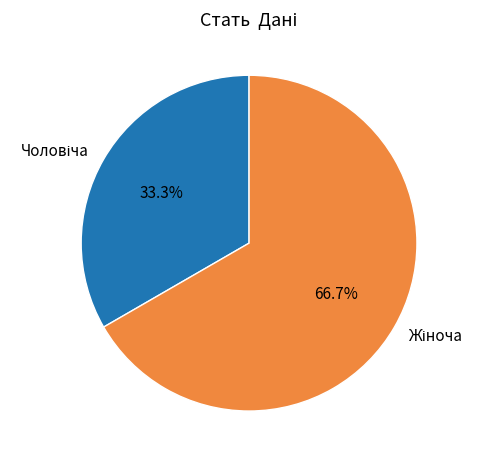

Is there a majority slice in this chart?

Yes